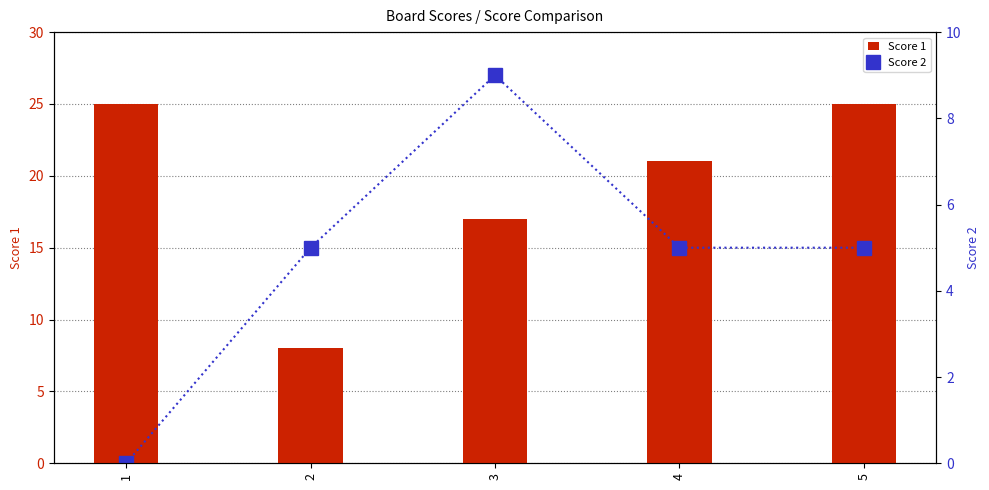

What are all the series names shown in the legend?

Score 1, Score 2